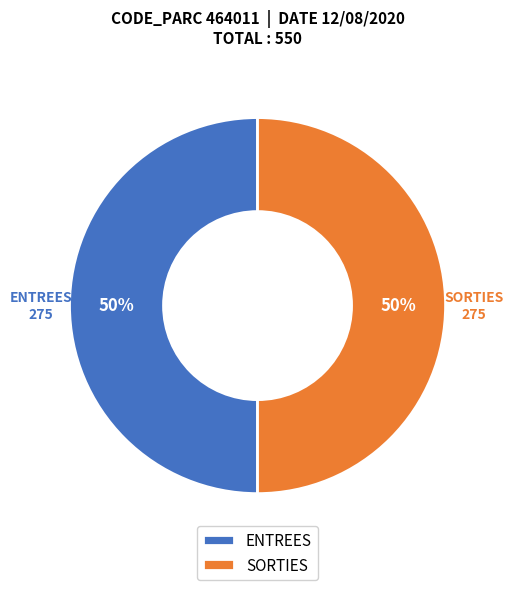

To the nearest percent, what is the combined percentage of SORTIES and ENTREES?

100%